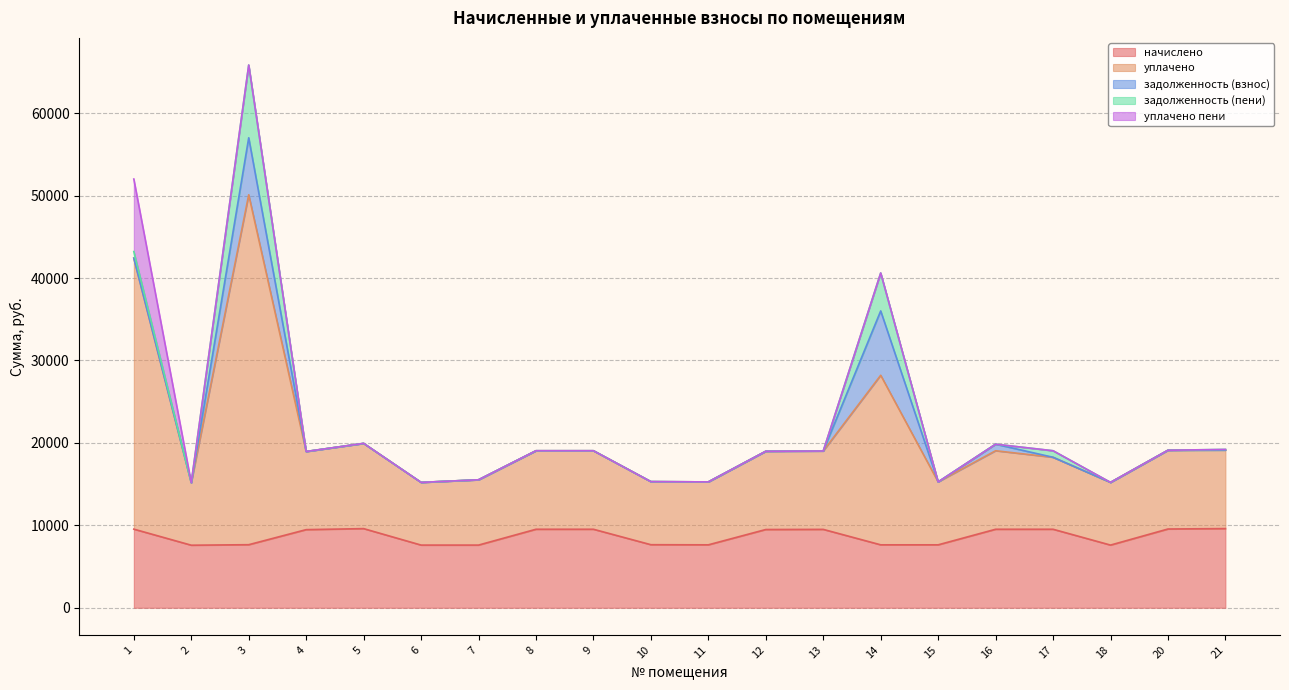

At 2, list the series in order from largest to smallest.

начислено, уплачено, задолженность (взнос), задолженность (пени), уплачено пени